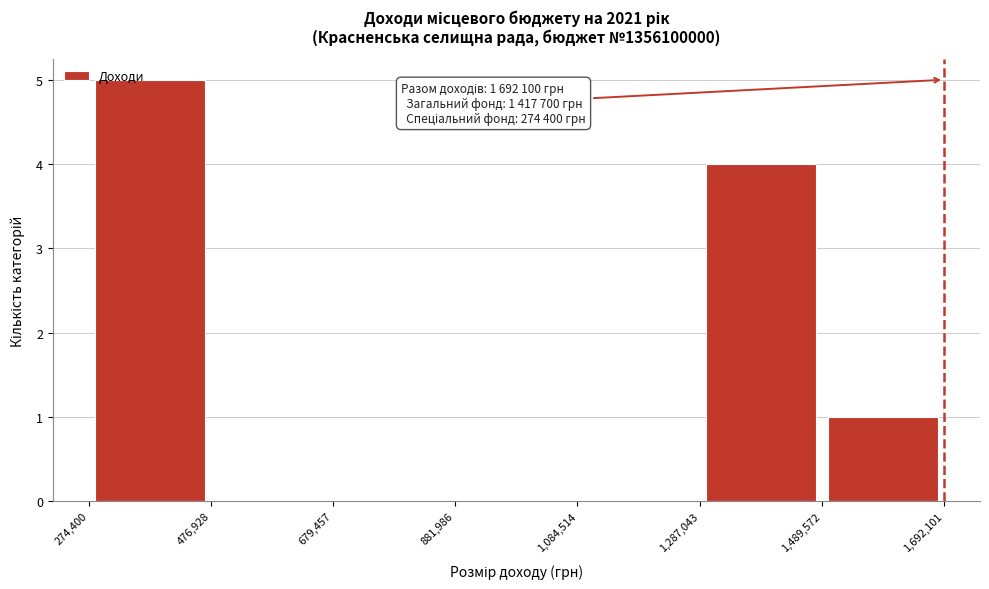

Which range on the x-axis has the tallest bar?

274,400 to 476,928